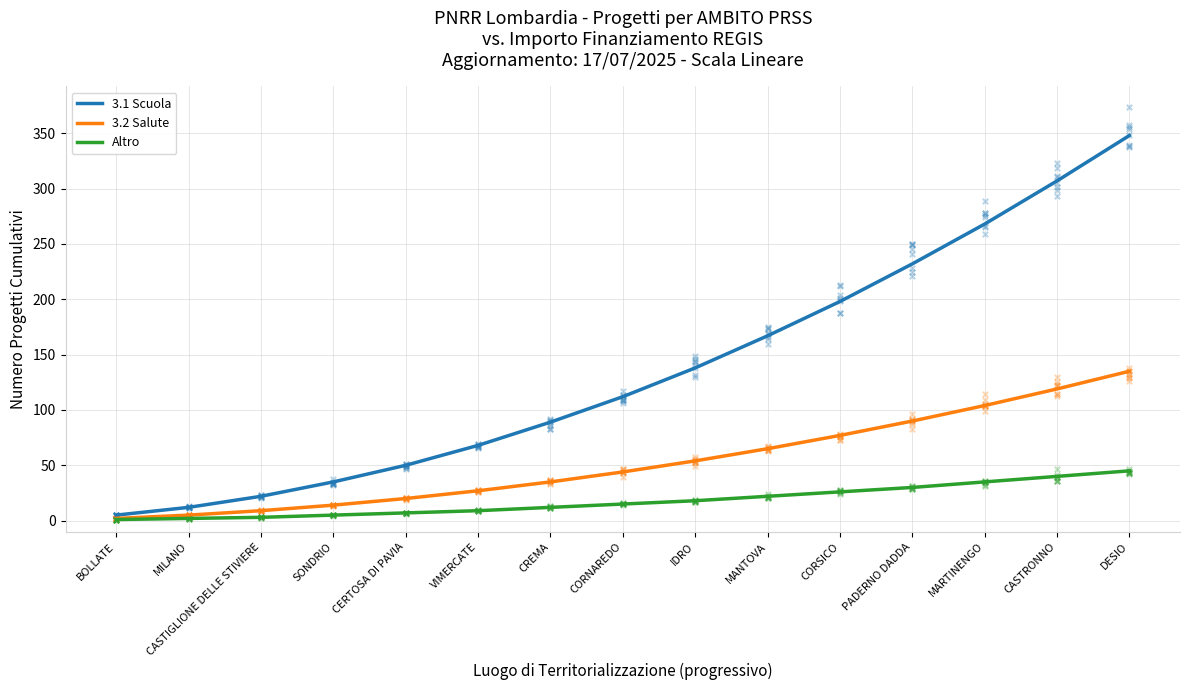

At how many categories does at least one series exceed 213?

4